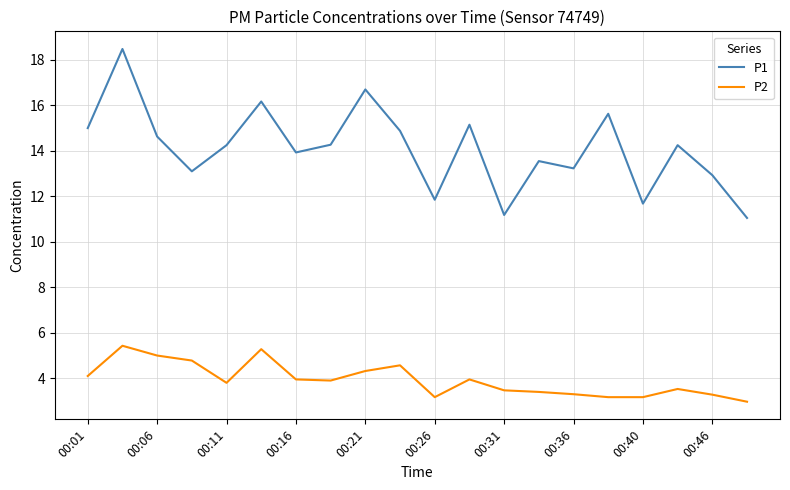

Rank the series by their average value, from lowest to highest.

P2, P1